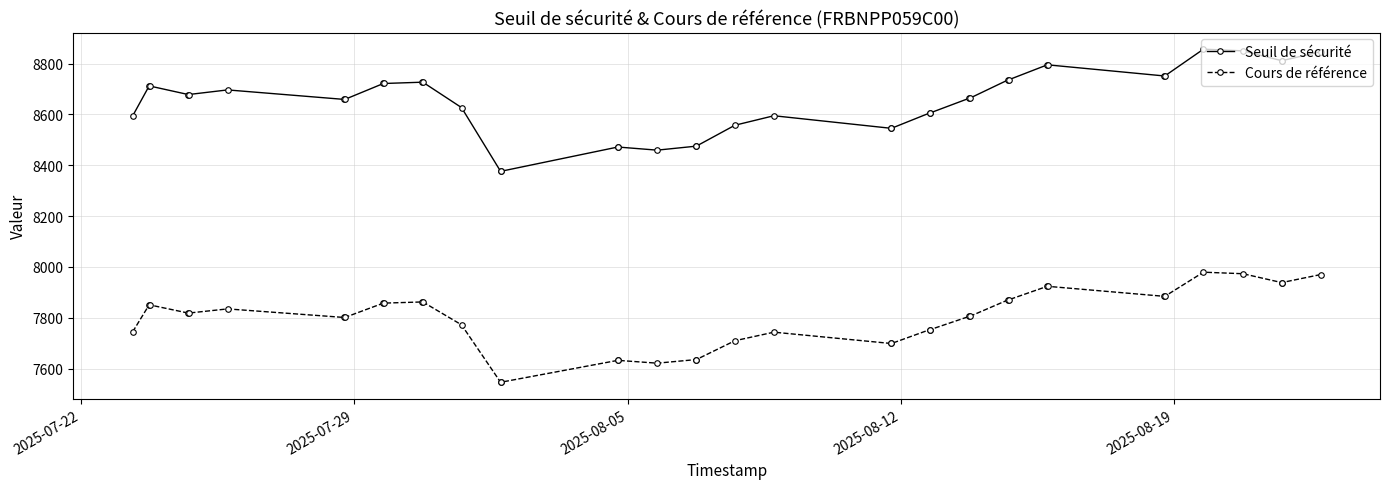

Which series has the largest total across all categories?

Seuil de sécurité